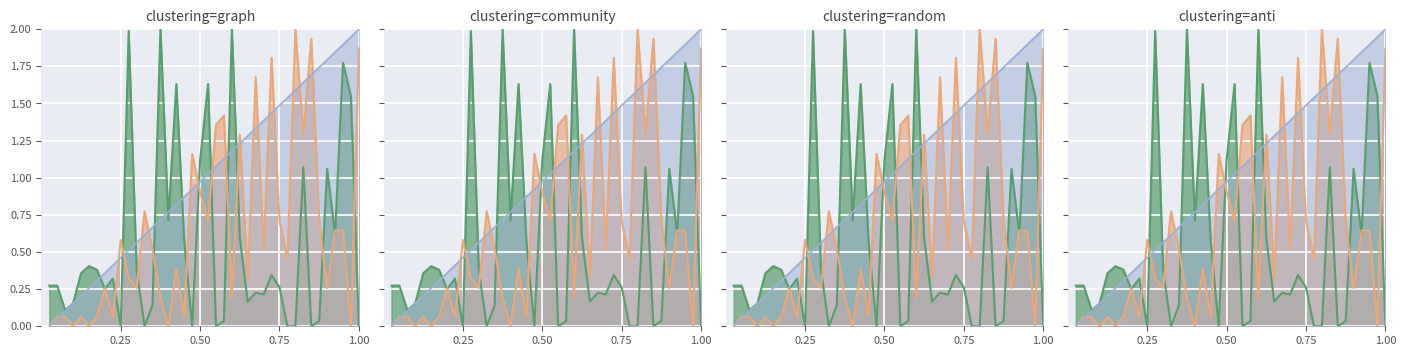

In Weeks on Chart, how many points are higher than both neighbors (excluding endpoints)?

12